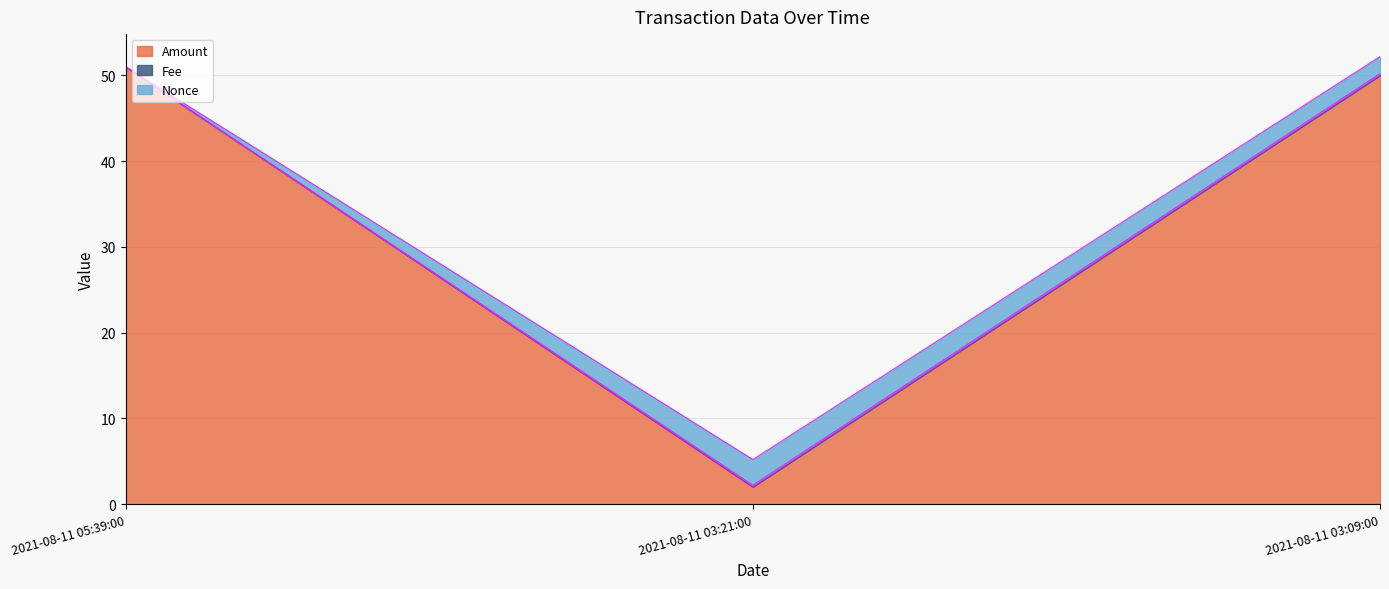

Does the chart have visible grid lines?

Yes